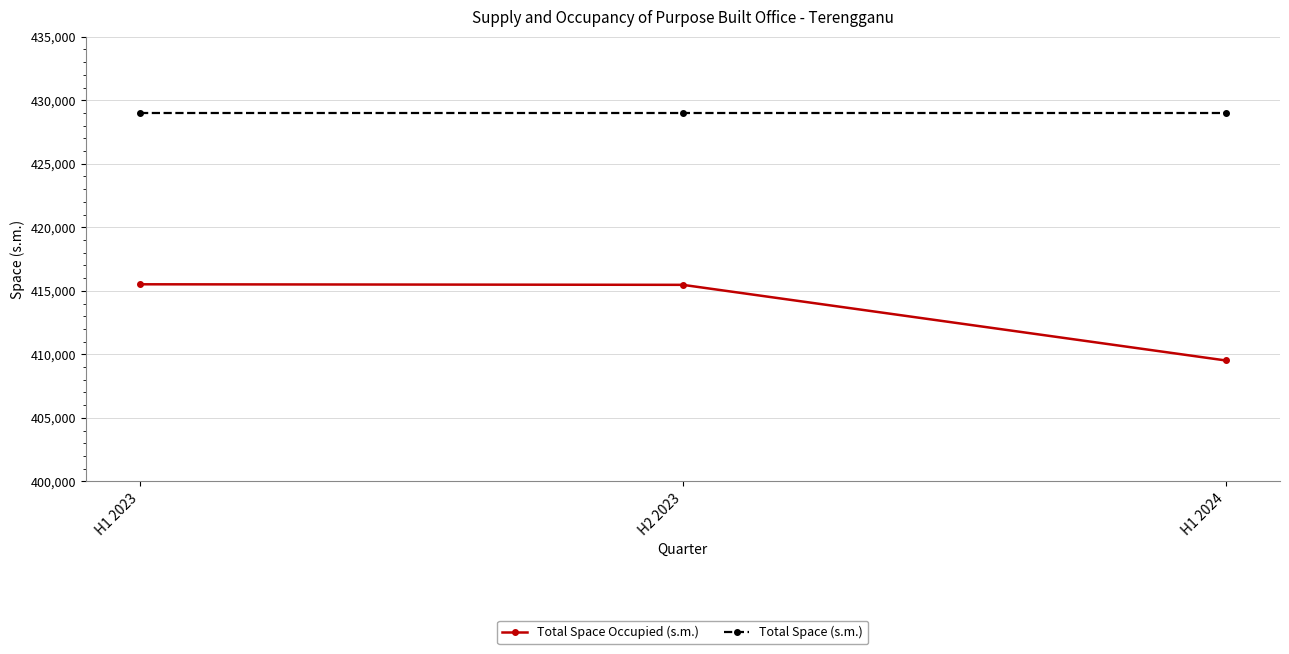

Rank the series by their maximum value, from highest to lowest.

Total Space (s.m.), Total Space Occupied (s.m.)